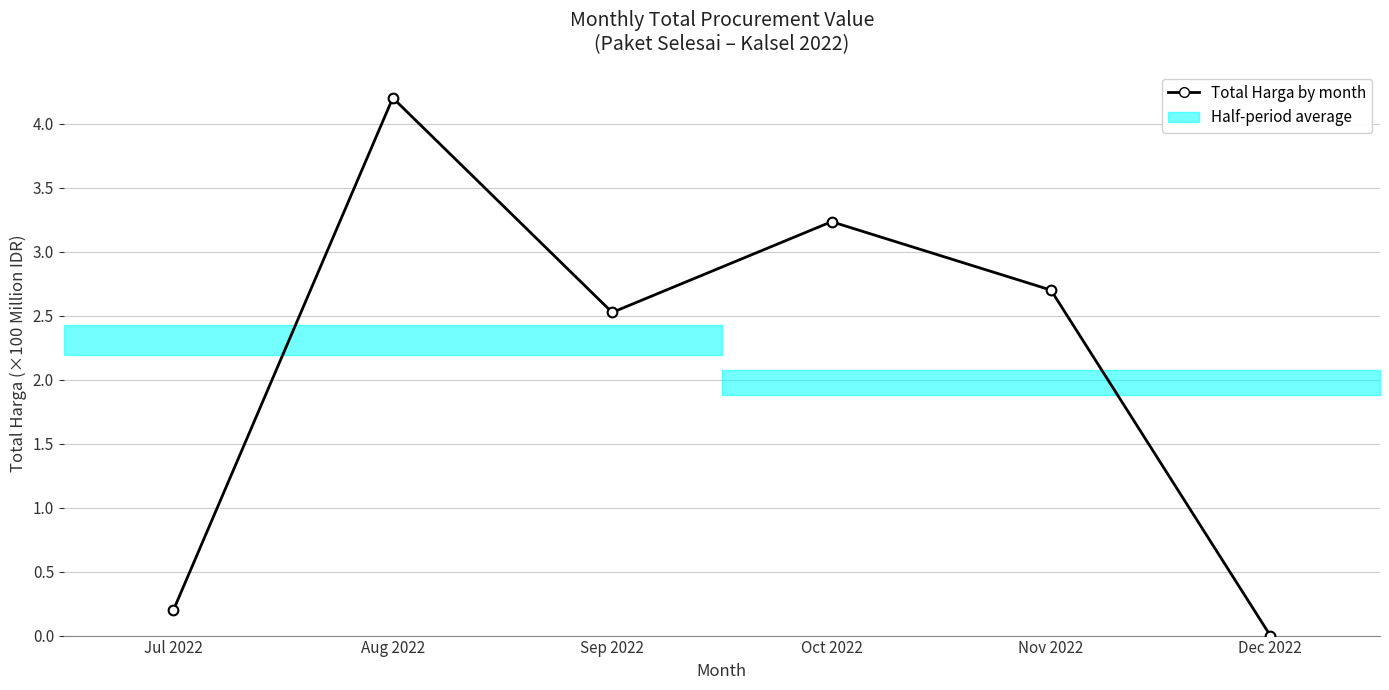

Is it true that the value at Oct 2022 is 3.2?

True